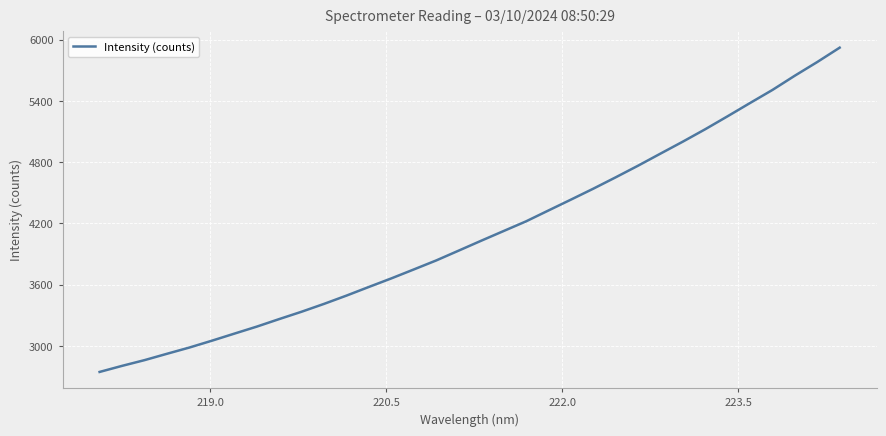

What is the difference between the maximum and minimum values?

3175.9